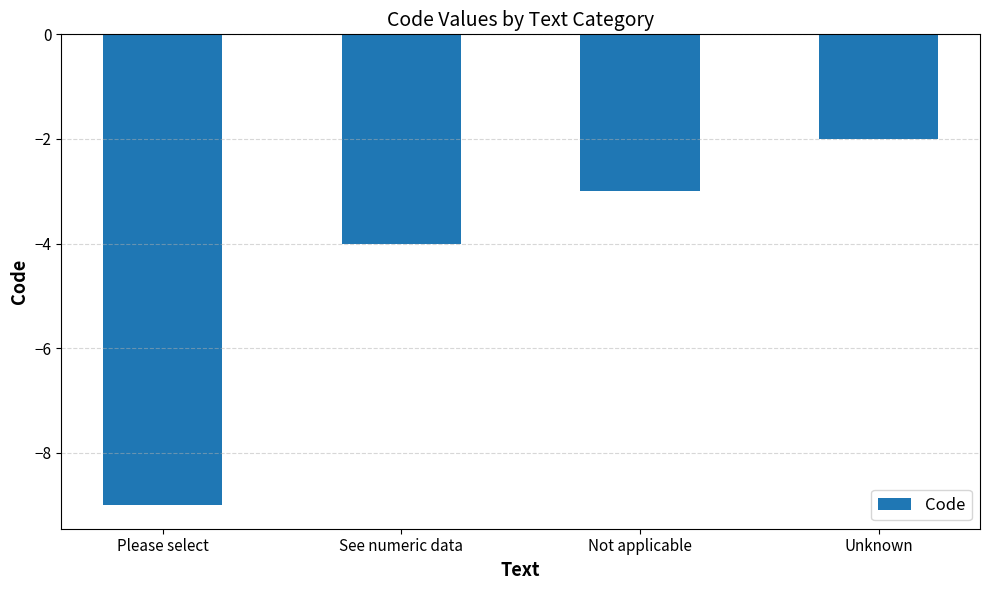

Which category has the highest value across all series?

Unknown